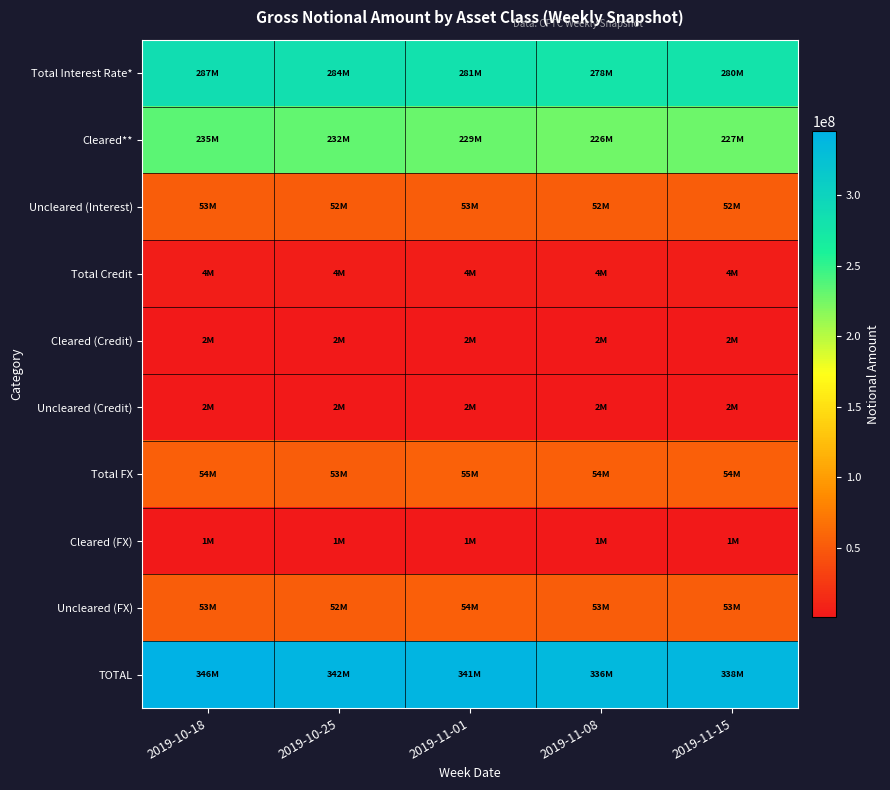

What is the greatest value displayed?

345656268